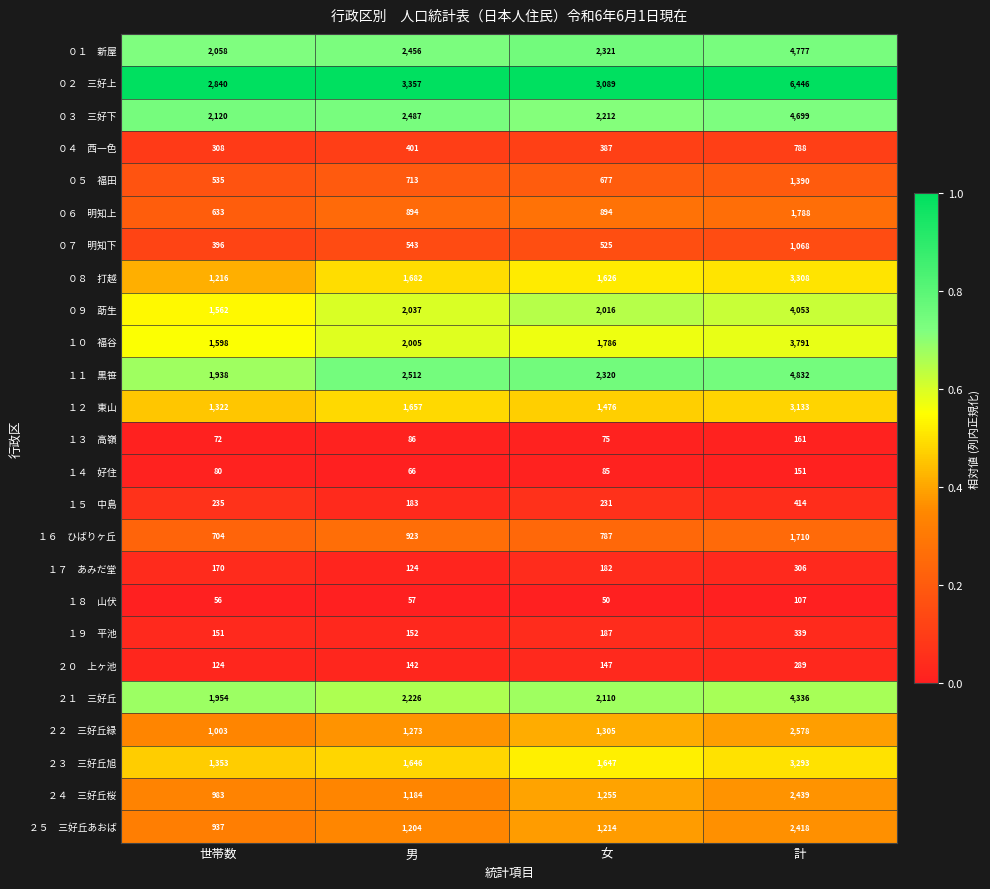

What is the total value across all series at 世帯数?

24348